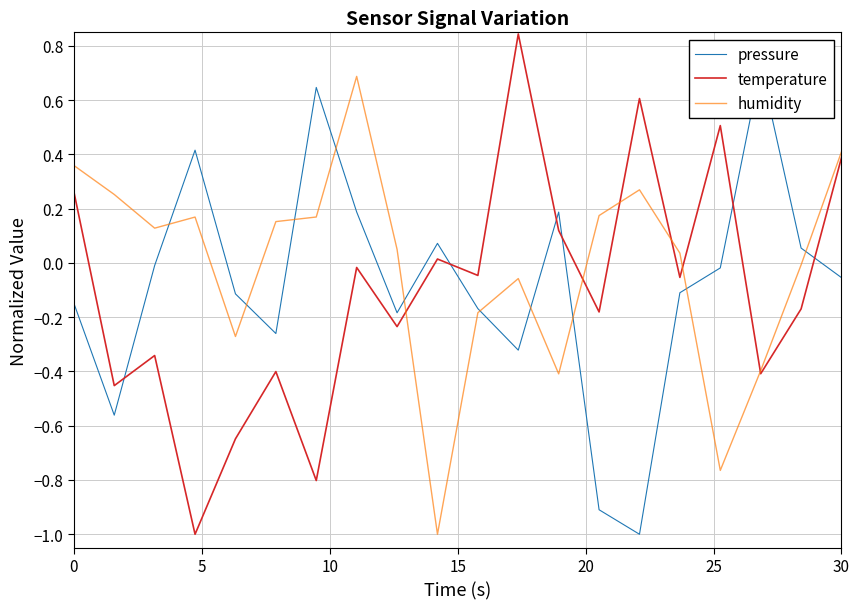

Reading right to left, what are all the values shown in this chart?

pressure: -0.1	0.1	0.7	-0.0	-0.1	-1.0	-0.9	0.2	-0.3	-0.2	0.1	-0.2	0.2	0.6	-0.3	-0.1	0.4	-0.0	-0.6	-0.1
temperature: 0.4	-0.2	-0.4	0.5	-0.1	0.6	-0.2	0.1	0.8	-0.0	0.0	-0.2	-0.0	-0.8	-0.4	-0.6	-1.0	-0.3	-0.5	0.3
humidity: 0.4	-0.0	-0.4	-0.8	0.0	0.3	0.2	-0.4	-0.1	-0.2	-1.0	0.1	0.7	0.2	0.2	-0.3	0.2	0.1	0.3	0.4